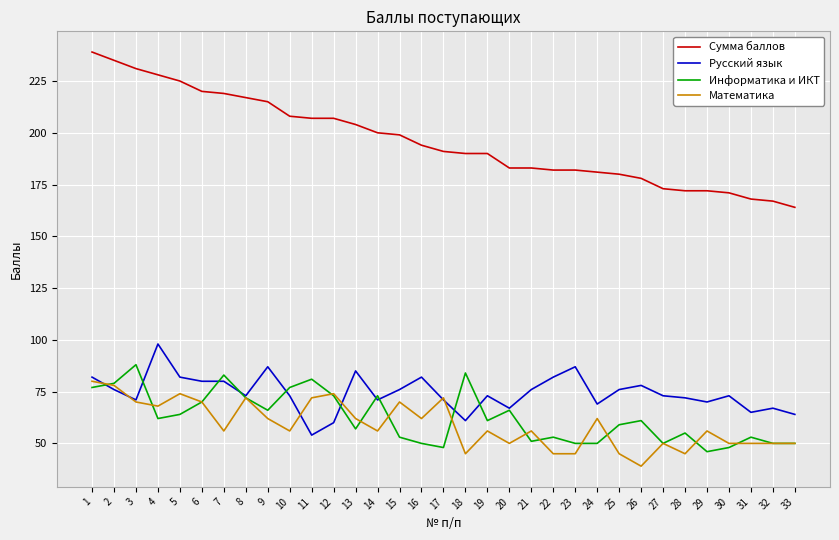

Which label corresponds to the largest value in the chart?

1